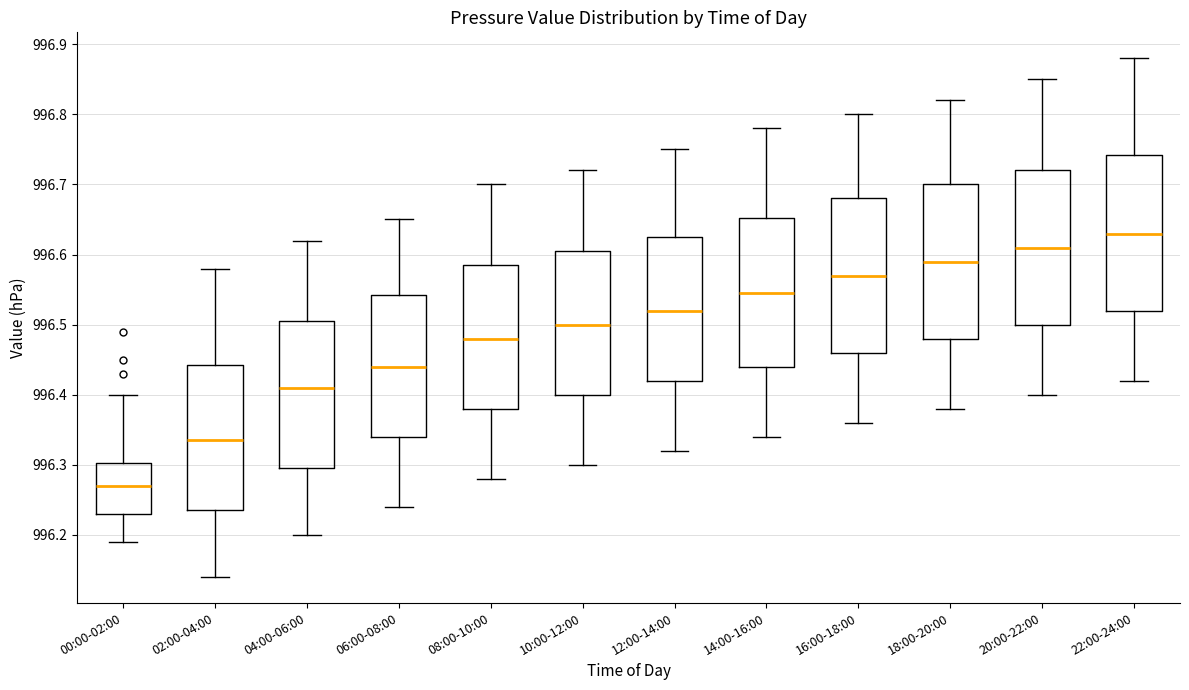

Reading left to right, read every box against the y-axis: the position of its median line, the range the box covers, and the ends of its whiskers. The values are not printed on the chart, so give them approximately, as read against the axis.

00:00-02:00: median 996.27, box 996.23 to 996.30, whiskers 996.19 to 996.40
02:00-04:00: median 996.34, box 996.24 to 996.44, whiskers 996.14 to 996.58
04:00-06:00: median 996.41, box 996.30 to 996.51, whiskers 996.20 to 996.62
06:00-08:00: median 996.44, box 996.34 to 996.54, whiskers 996.24 to 996.65
08:00-10:00: median 996.48, box 996.38 to 996.59, whiskers 996.28 to 996.70
10:00-12:00: median 996.50, box 996.40 to 996.61, whiskers 996.30 to 996.72
12:00-14:00: median 996.52, box 996.42 to 996.63, whiskers 996.32 to 996.75
14:00-16:00: median 996.55, box 996.44 to 996.65, whiskers 996.34 to 996.78
16:00-18:00: median 996.57, box 996.46 to 996.68, whiskers 996.36 to 996.80
18:00-20:00: median 996.59, box 996.48 to 996.70, whiskers 996.38 to 996.82
20:00-22:00: median 996.61, box 996.50 to 996.72, whiskers 996.40 to 996.85
22:00-24:00: median 996.63, box 996.52 to 996.74, whiskers 996.42 to 996.88